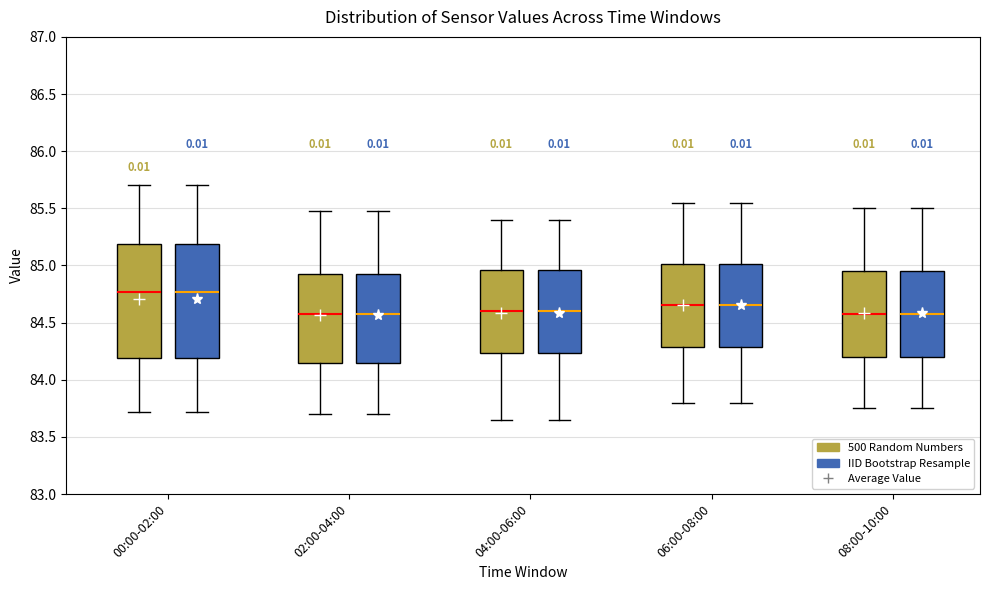

Where does the upper whisker of the box for 04:00-06:00 (IID Bootstrap Resample) end on the y-axis? The values are not printed on the chart, so give them approximately, as read against the axis.

85.40